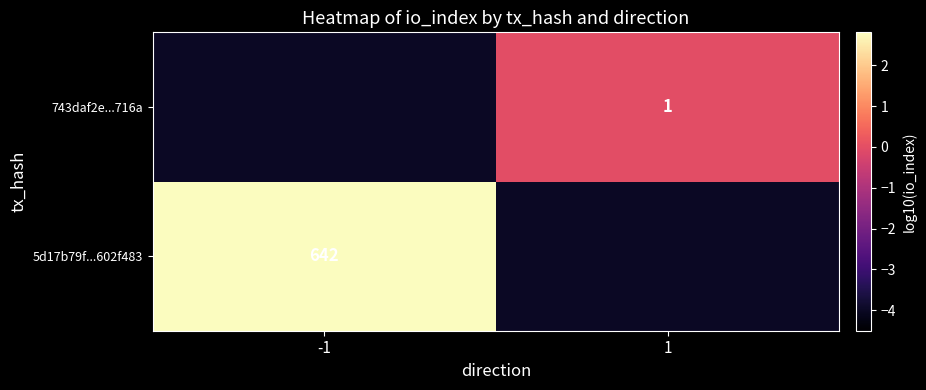

What is the difference between the highest and lowest values at -1?

6.8